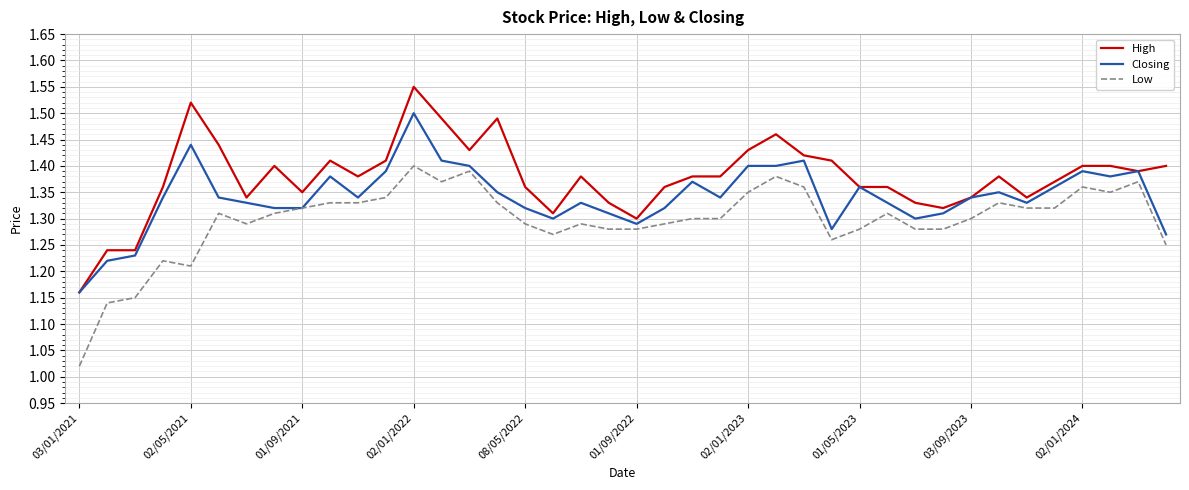

Rank the series by their average value, from highest to lowest.

High, Closing, Low